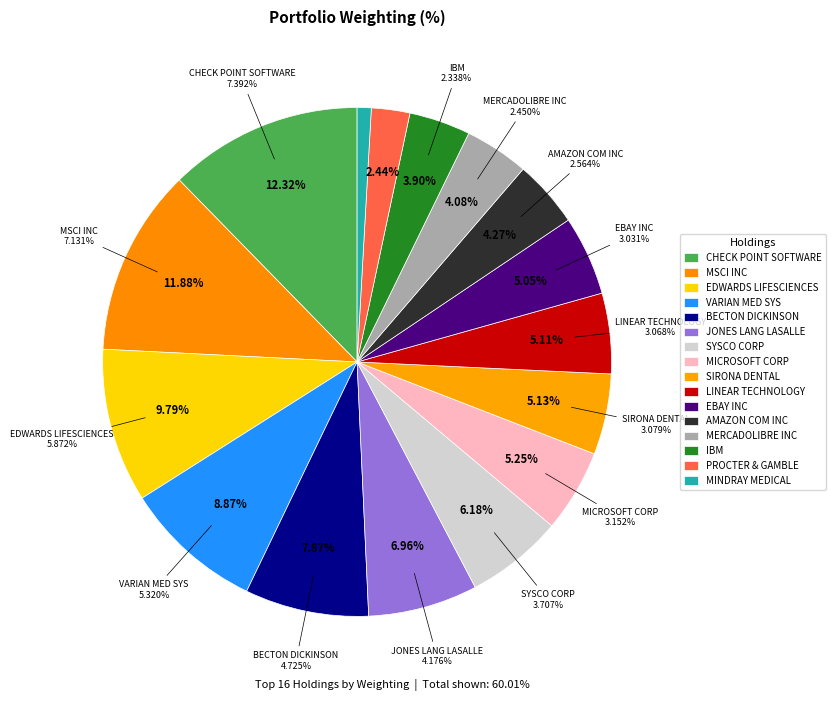

To the nearest percent, what is the combined percentage of PROCTER & GAMBLE and JONES LANG LASALLE?

9%